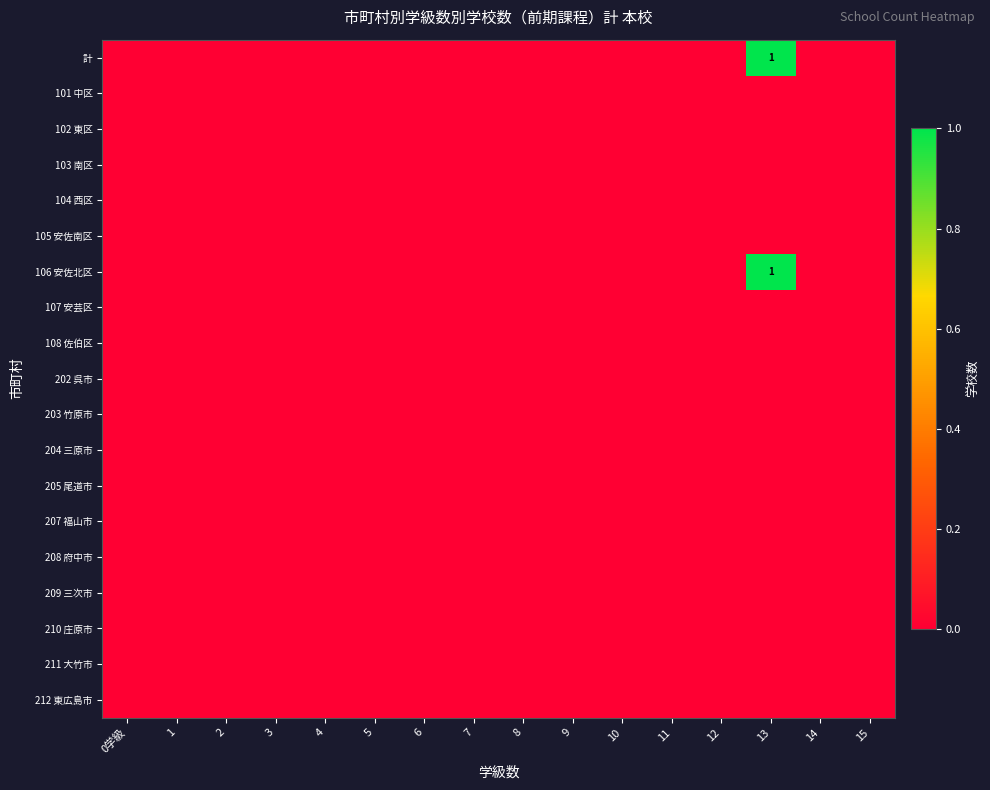

Rank the categories by 203 竹原市 value from lowest to highest.

0学級, 1, 2, 3, 4, 5, 6, 7, 8, 9, 10, 11, 12, 13, 14, 15